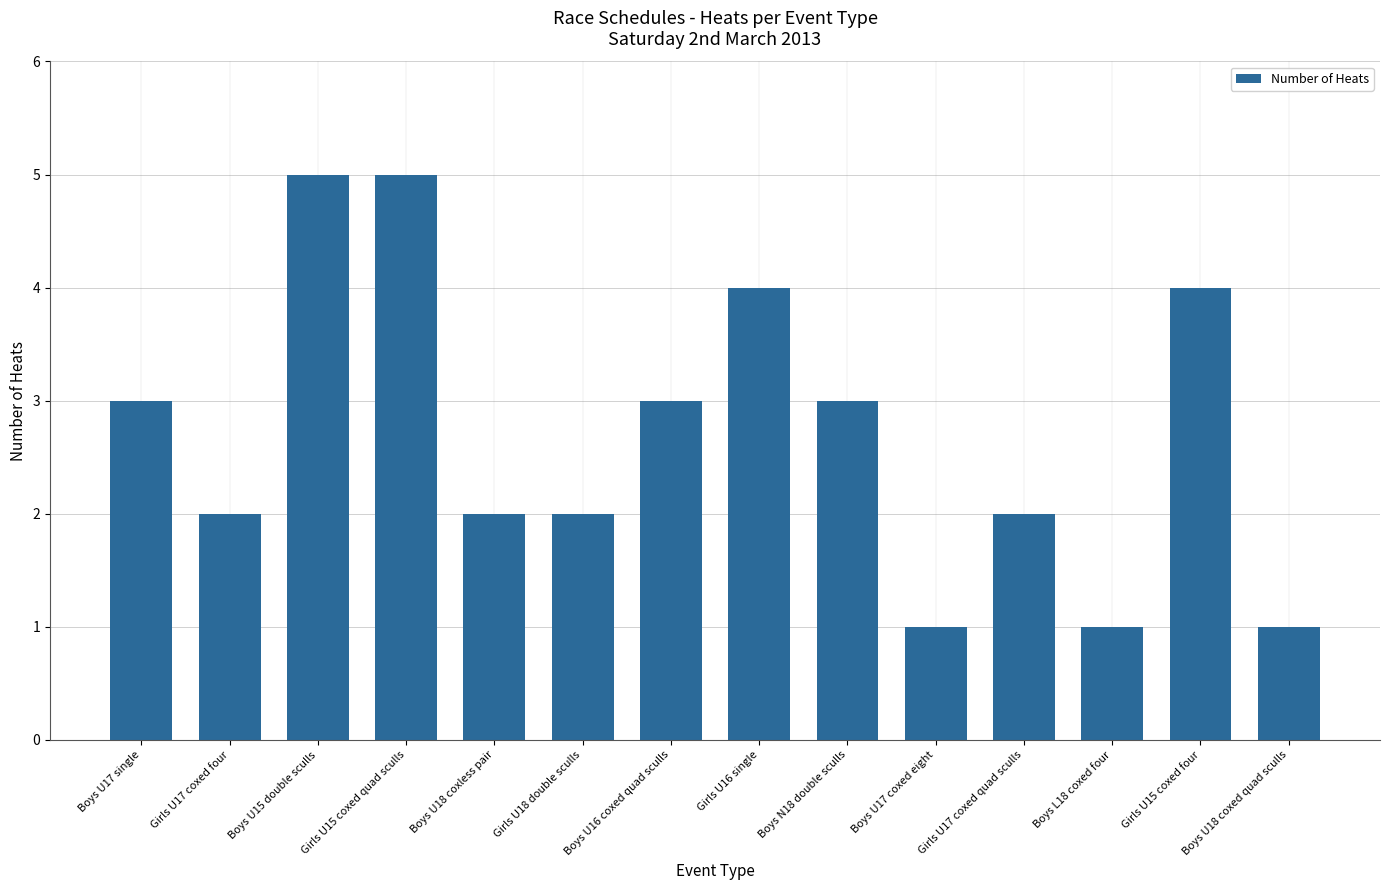

What is the smallest value displayed?

1